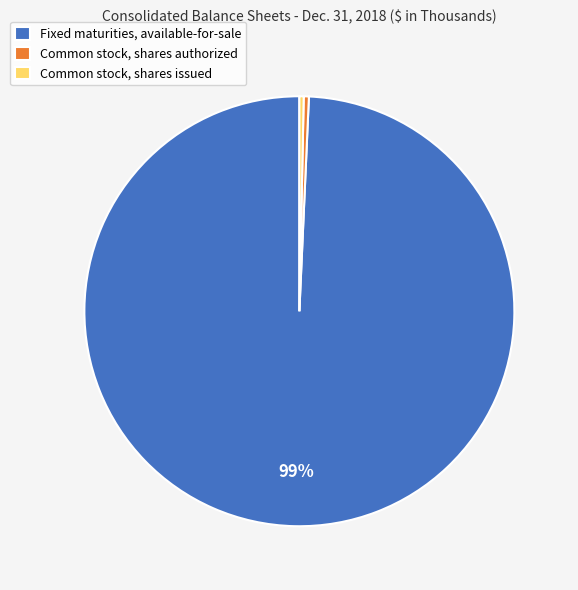

Count the number of slices in the pie.

3